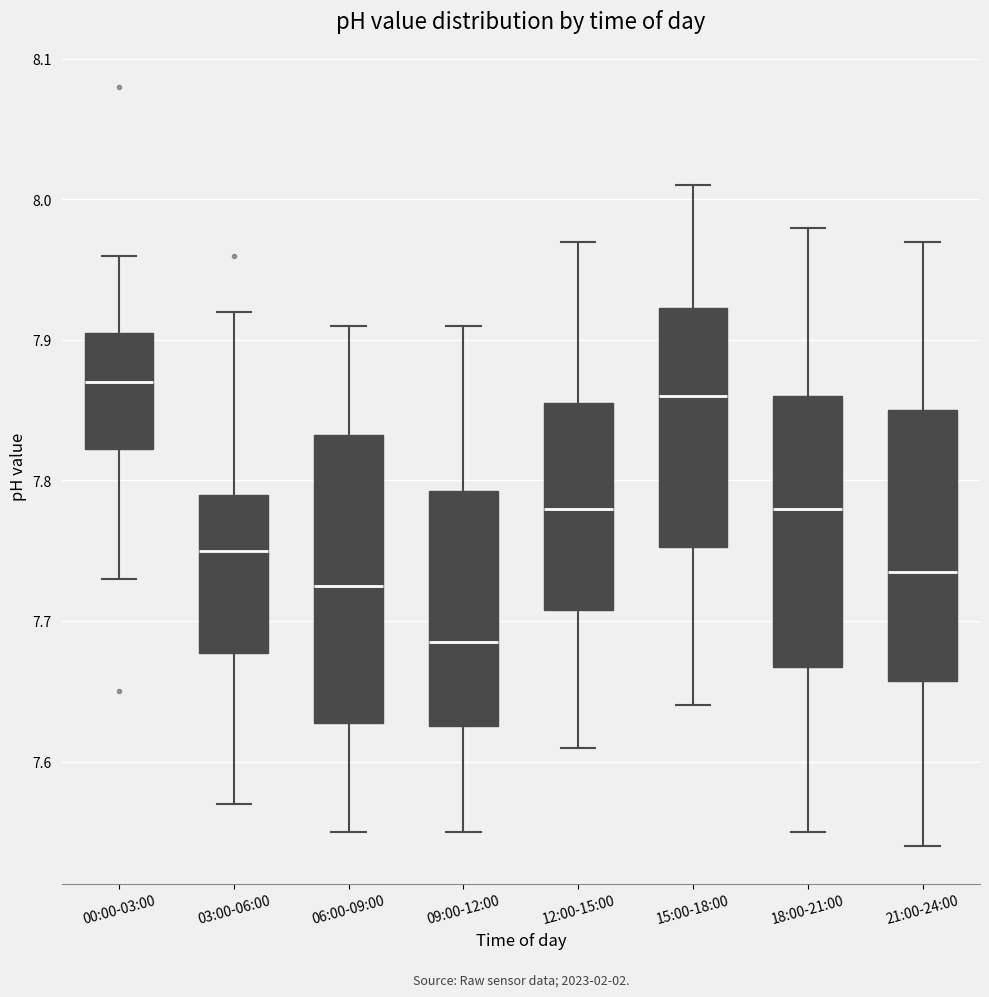

Reading left to right, transcribe this box plot: for each box, give where its median line is, the range the box spans, and where its two whiskers end, as read against the y-axis. The values are not printed on the chart, so give them approximately, as read against the axis.

00:00-03:00: median 7.87, box 7.82 to 7.91, whiskers 7.73 to 7.96
03:00-06:00: median 7.75, box 7.68 to 7.79, whiskers 7.57 to 7.92
06:00-09:00: median 7.73, box 7.63 to 7.83, whiskers 7.55 to 7.91
09:00-12:00: median 7.69, box 7.63 to 7.79, whiskers 7.55 to 7.91
12:00-15:00: median 7.78, box 7.71 to 7.86, whiskers 7.61 to 7.97
15:00-18:00: median 7.86, box 7.75 to 7.92, whiskers 7.64 to 8.01
18:00-21:00: median 7.78, box 7.67 to 7.86, whiskers 7.55 to 7.98
21:00-24:00: median 7.74, box 7.66 to 7.85, whiskers 7.54 to 7.97